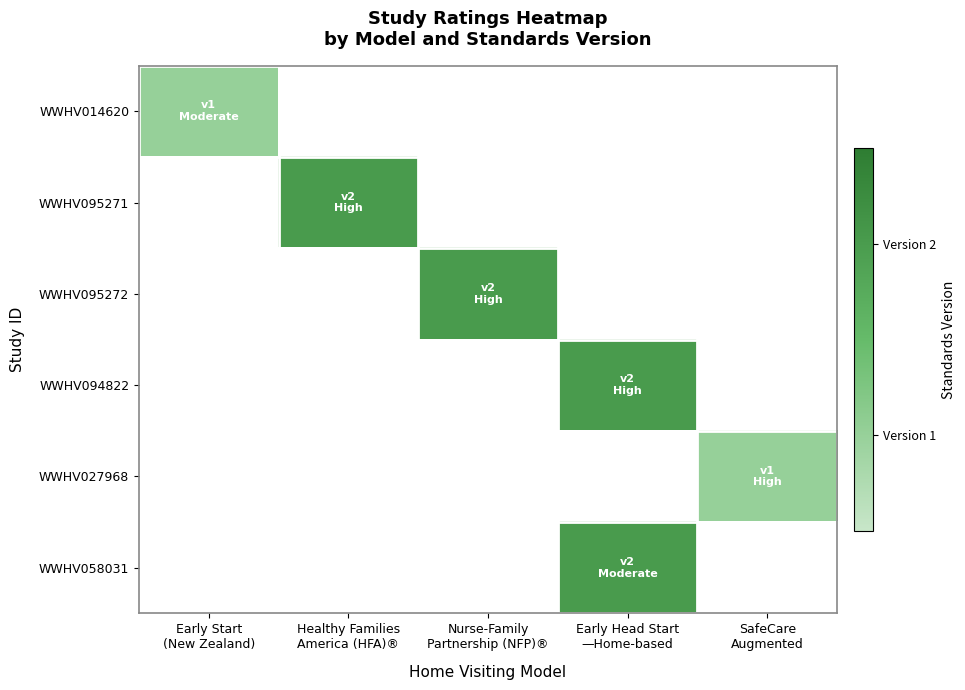

Is the value of WWHV027968 at SafeCare Augmented greater than the value of WWHV058031 at SafeCare Augmented?

No